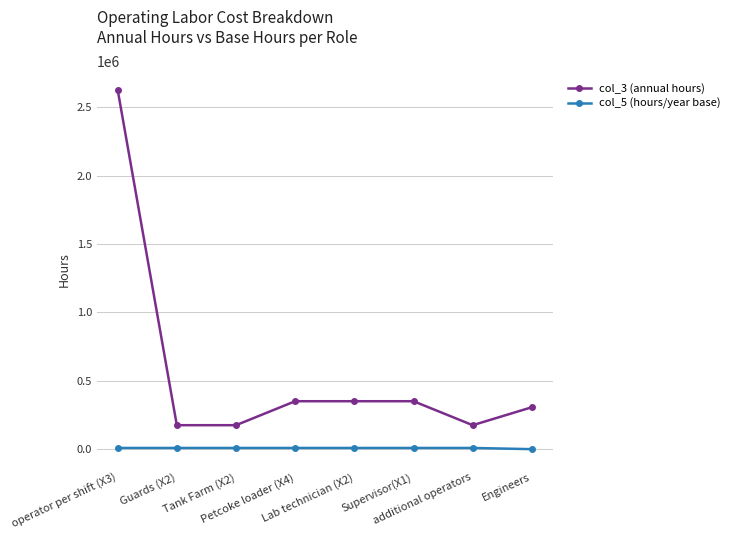

Which series has the widest spread of values?

col_3 (annual hours)